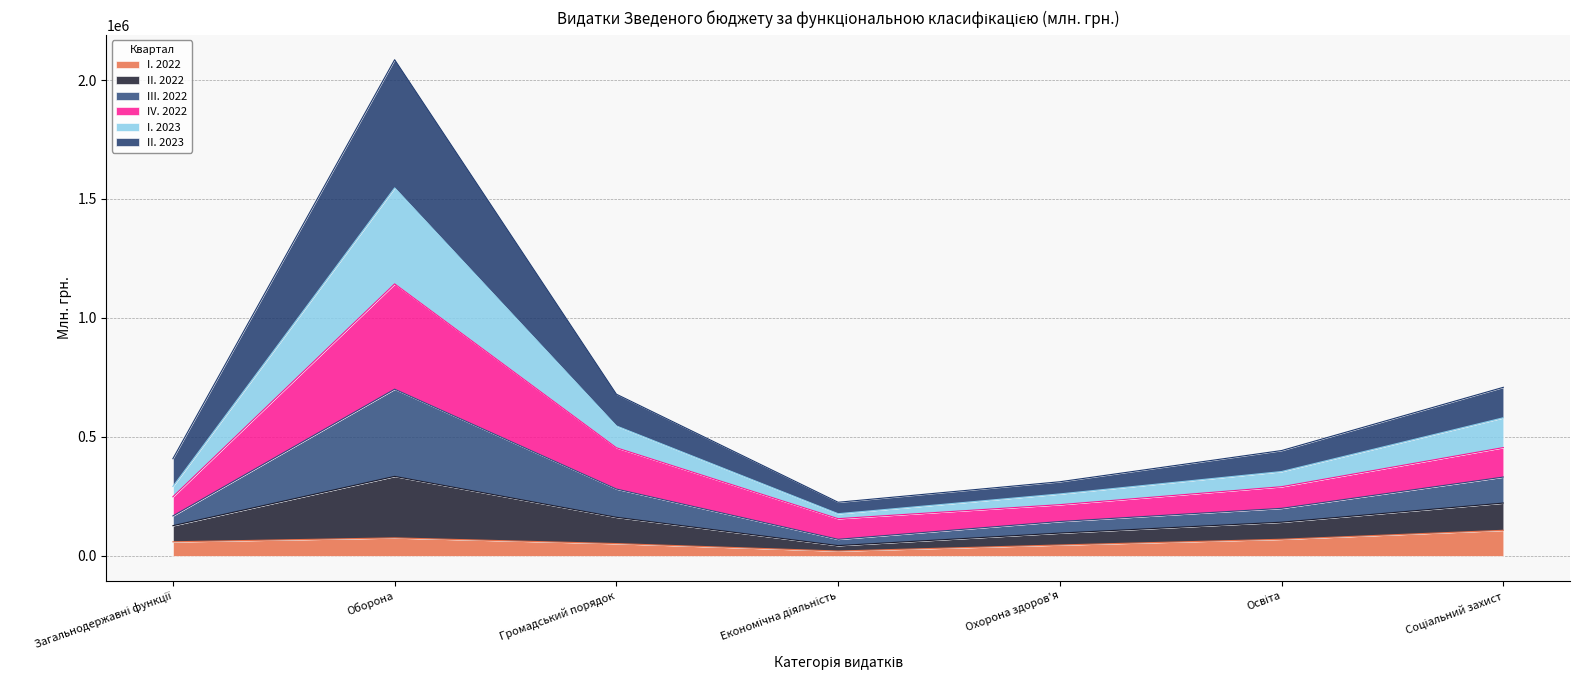

At which category is the sum across all series the highest?

Оборона